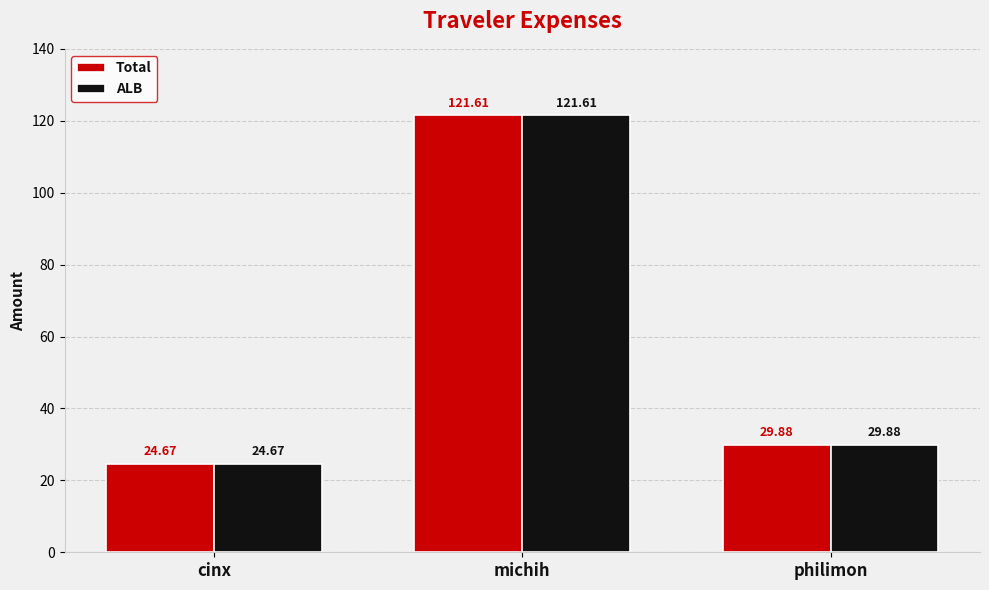

What is the sum of all Total values?

176.2